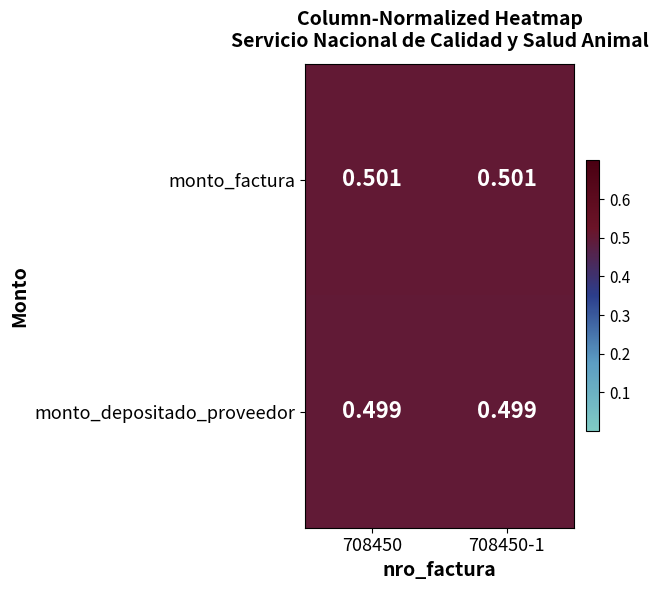

Rank the series by their maximum value, from lowest to highest.

monto_depositado_proveedor, monto_factura